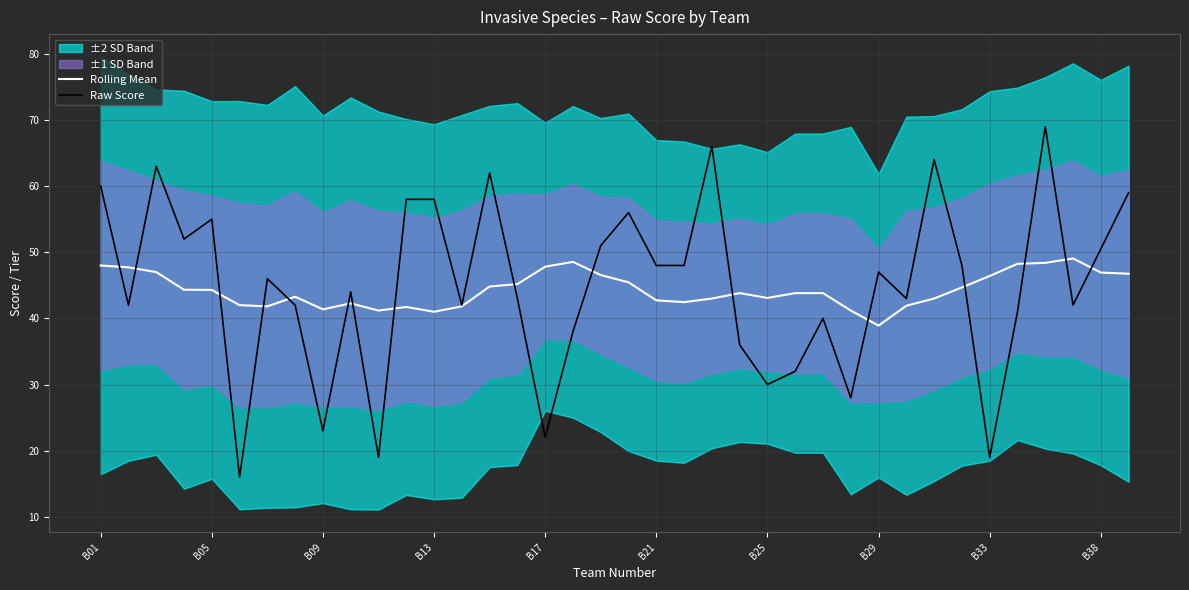

What is the highest value of the Rolling Mean series?

49.1